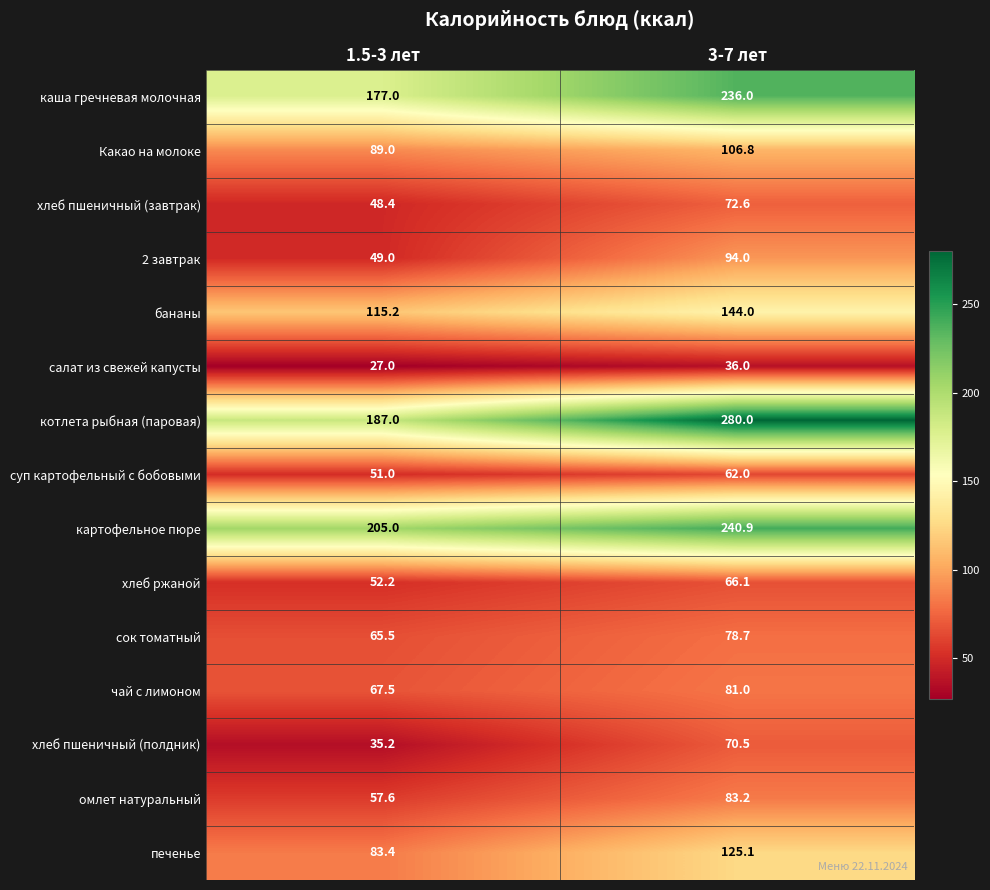

Read the бананы value at 1.5-3 лет.

115.2